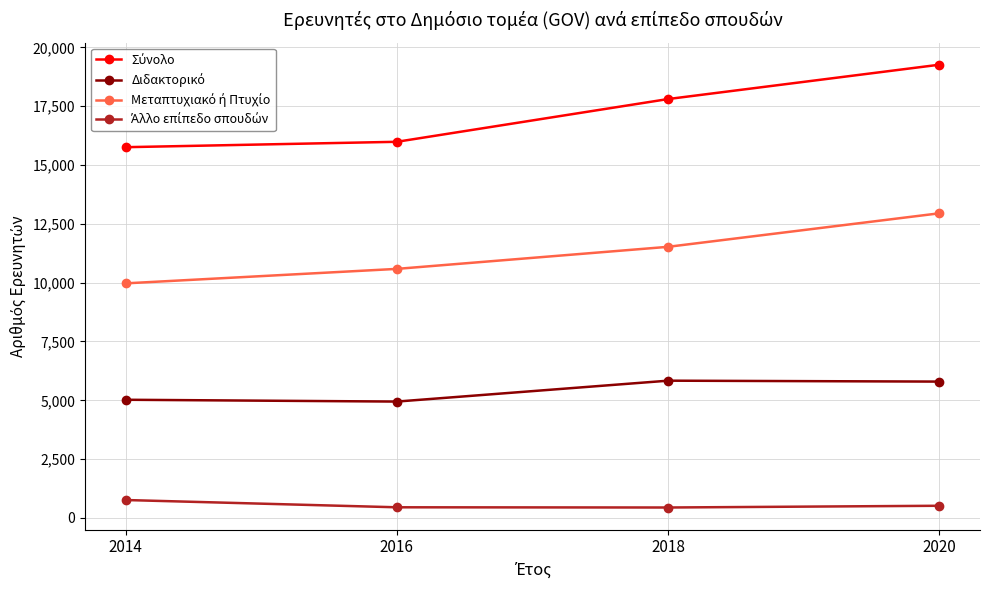

What is the spread (max minus min) of values at 2016?

15533